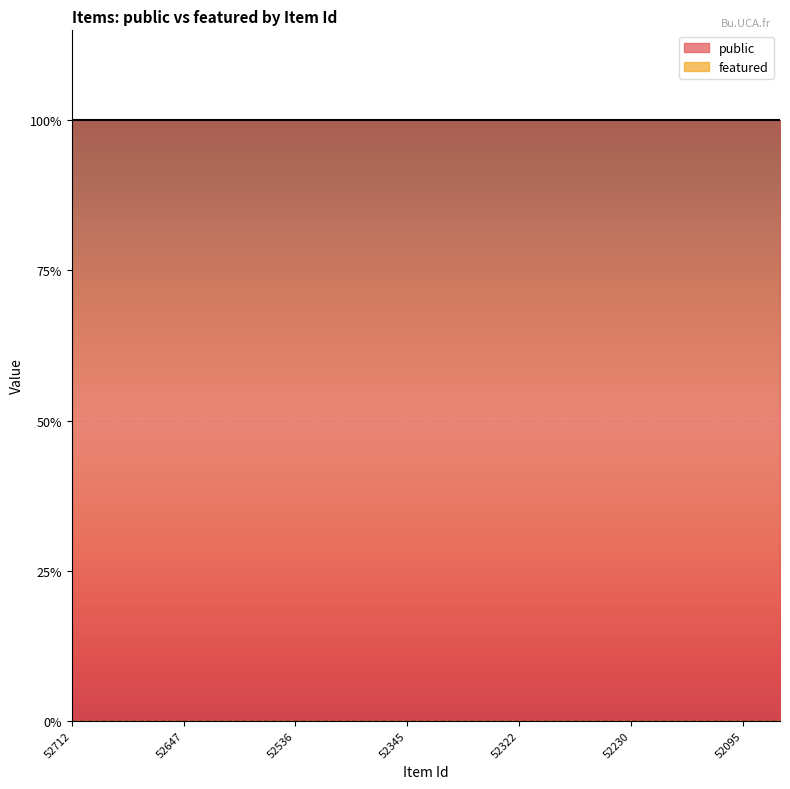

Reading left to right, transcribe all the data shown in this chart.

public: 52712=1	52711=1	52676=1	52647=1	52550=1	52547=1	52536=1	52508=1	52394=1	52345=1	52339=1	52323=1	52322=1	52283=1	52231=1	52230=1	52204=1	52142=1	52095=1	51967=1
featured: 52712=0	52711=0	52676=0	52647=0	52550=0	52547=0	52536=0	52508=0	52394=0	52345=0	52339=0	52323=0	52322=0	52283=0	52231=0	52230=0	52204=0	52142=0	52095=0	51967=0